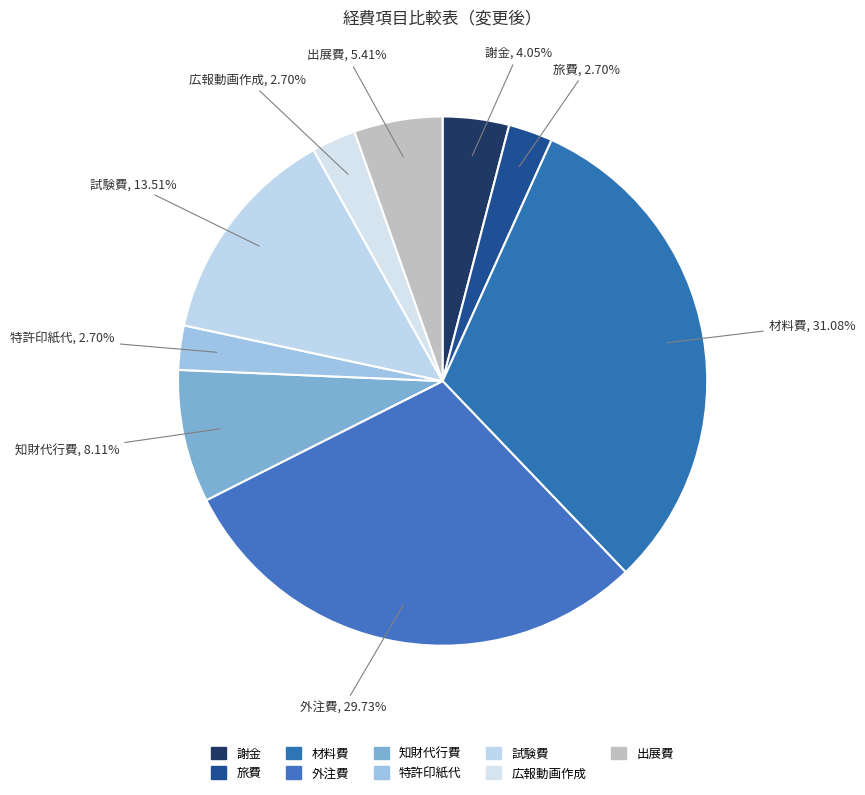

Is the sum of 試験費 and 材料費 greater than half?

No